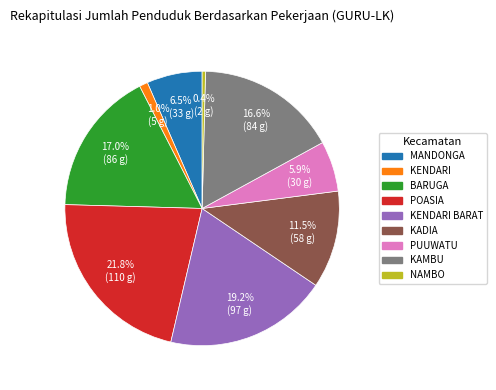

How many segments does this pie chart have?

9